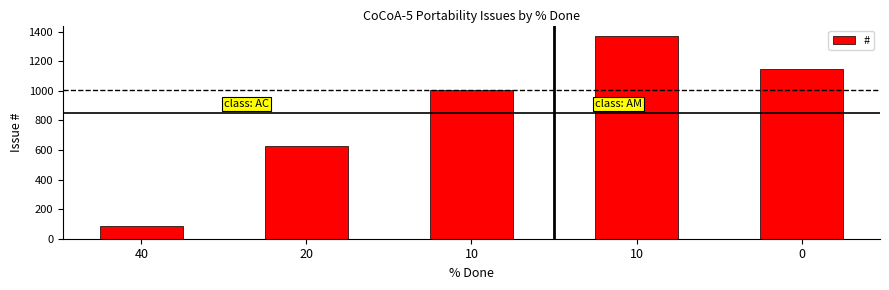

Rank the categories by value from lowest to highest.

40, 20, 10, 0, 10